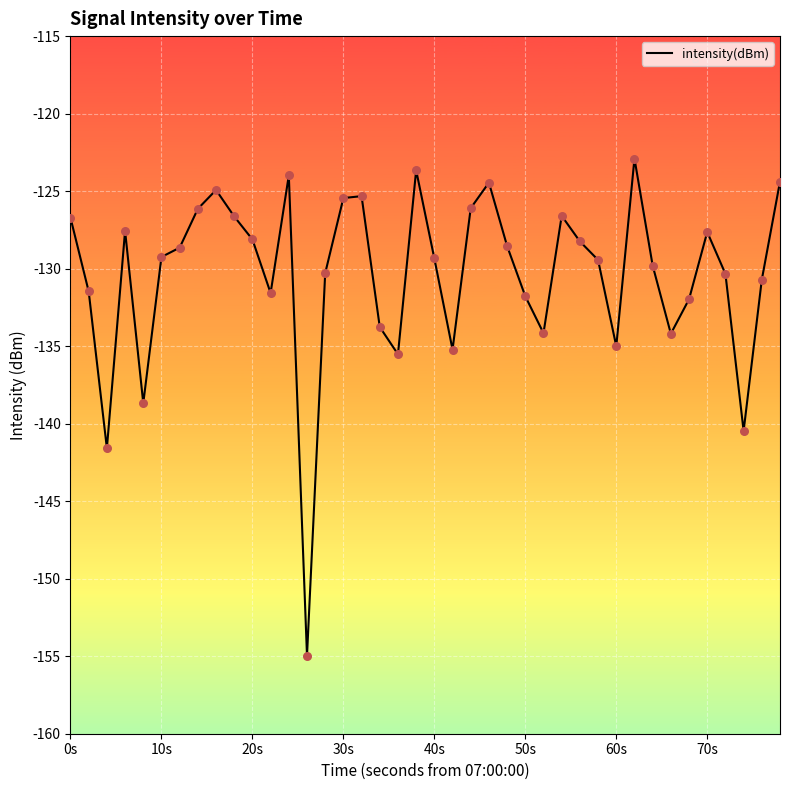

What is the minimum value shown in the chart?

-155.0